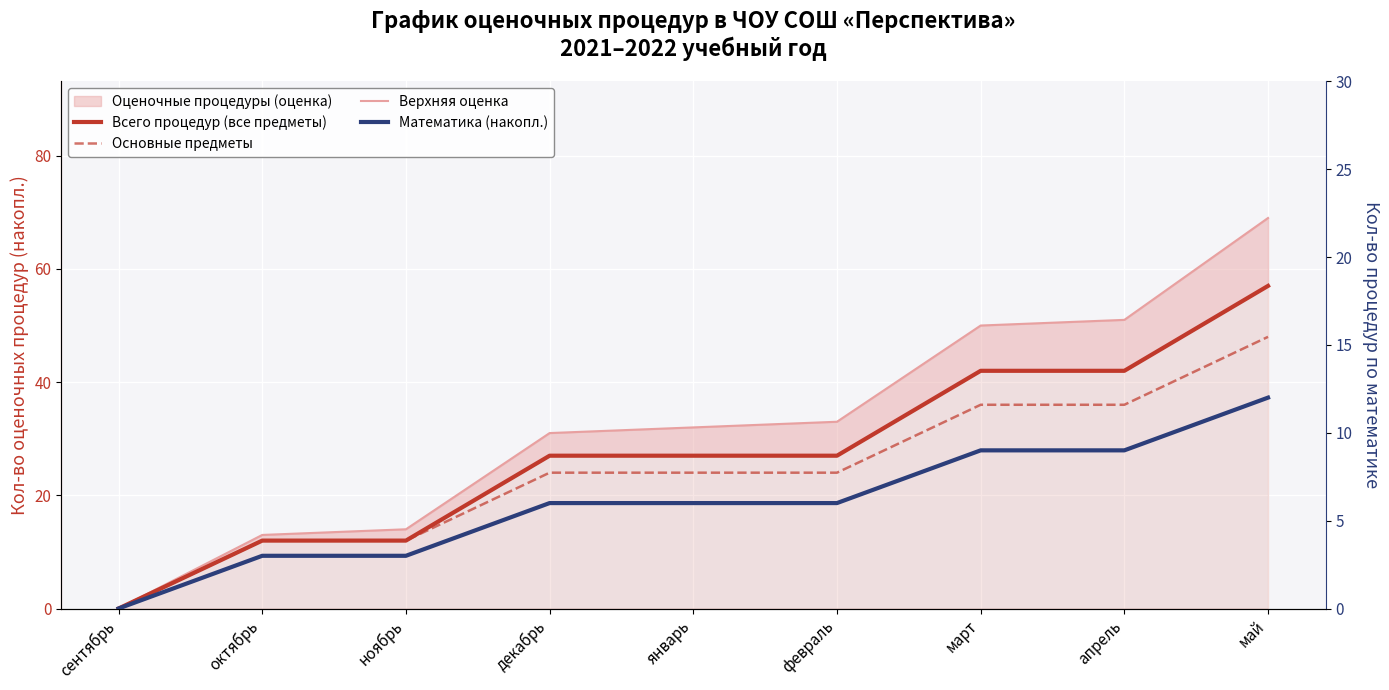

What value does the Основные предметы series have at октябрь, to the nearest 10?

10